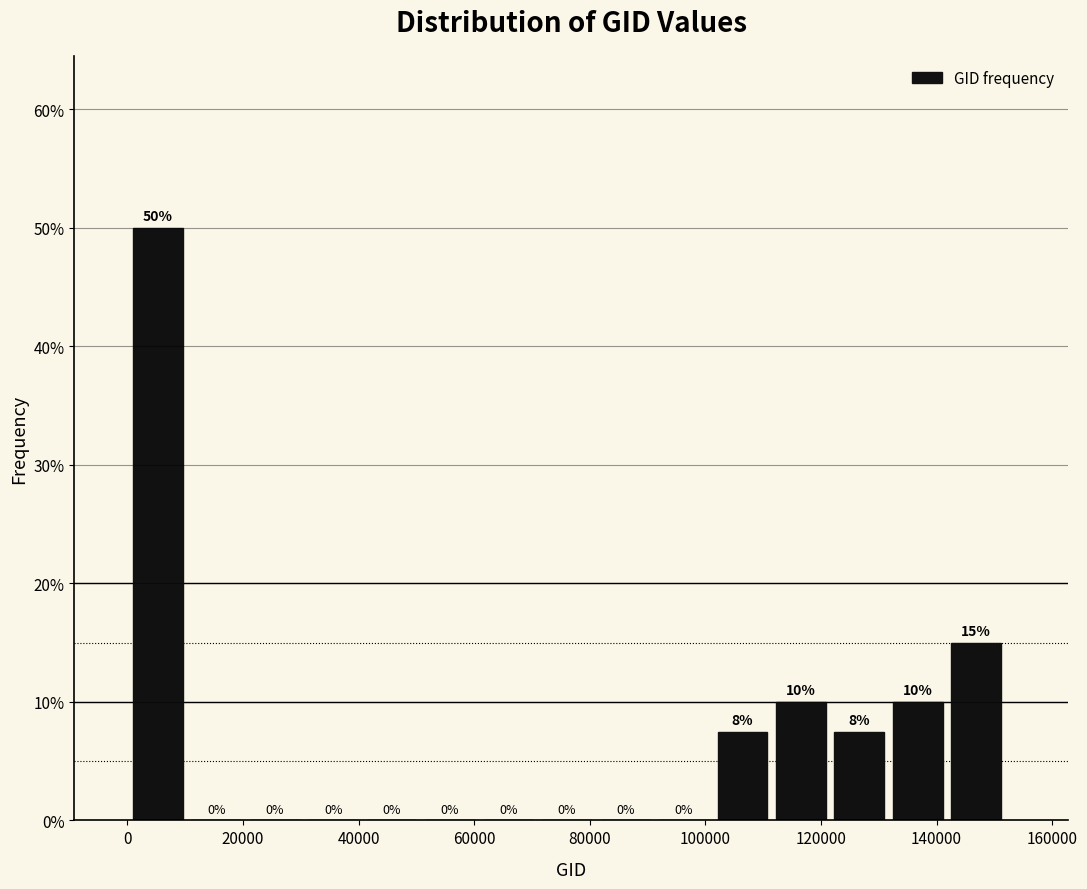

Which range on the x-axis has the tallest bar?

0 to 12000